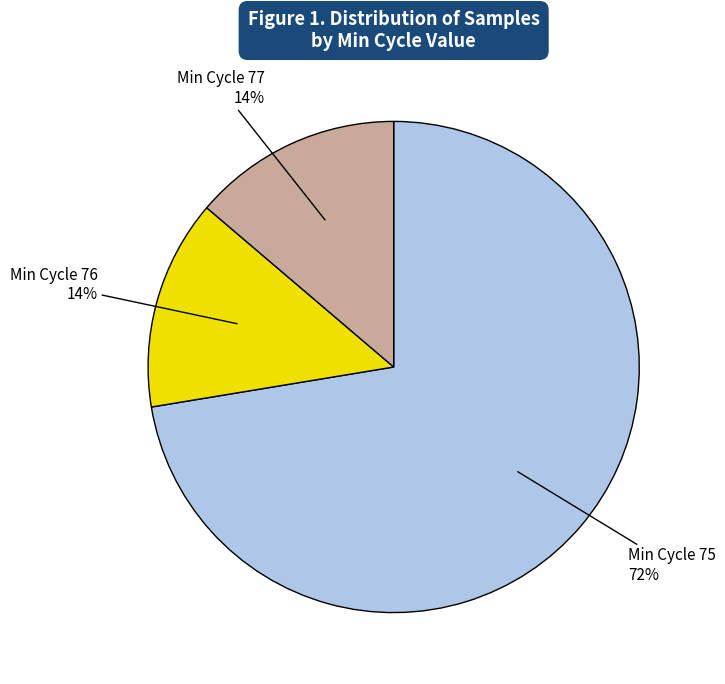

Is there any slice that represents more than half of the pie?

Yes